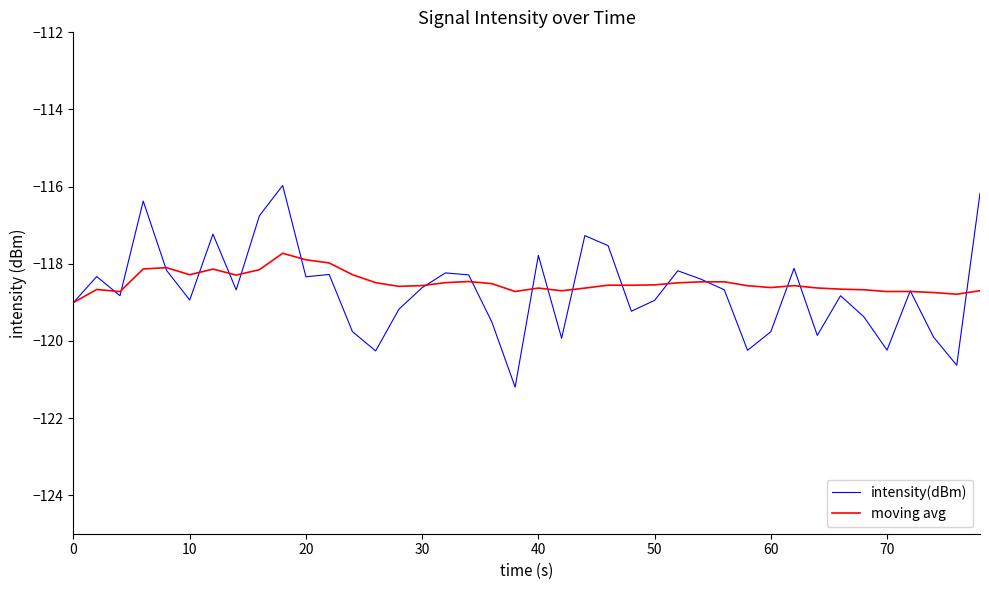

What is the minimum value shown in the chart?

-121.2